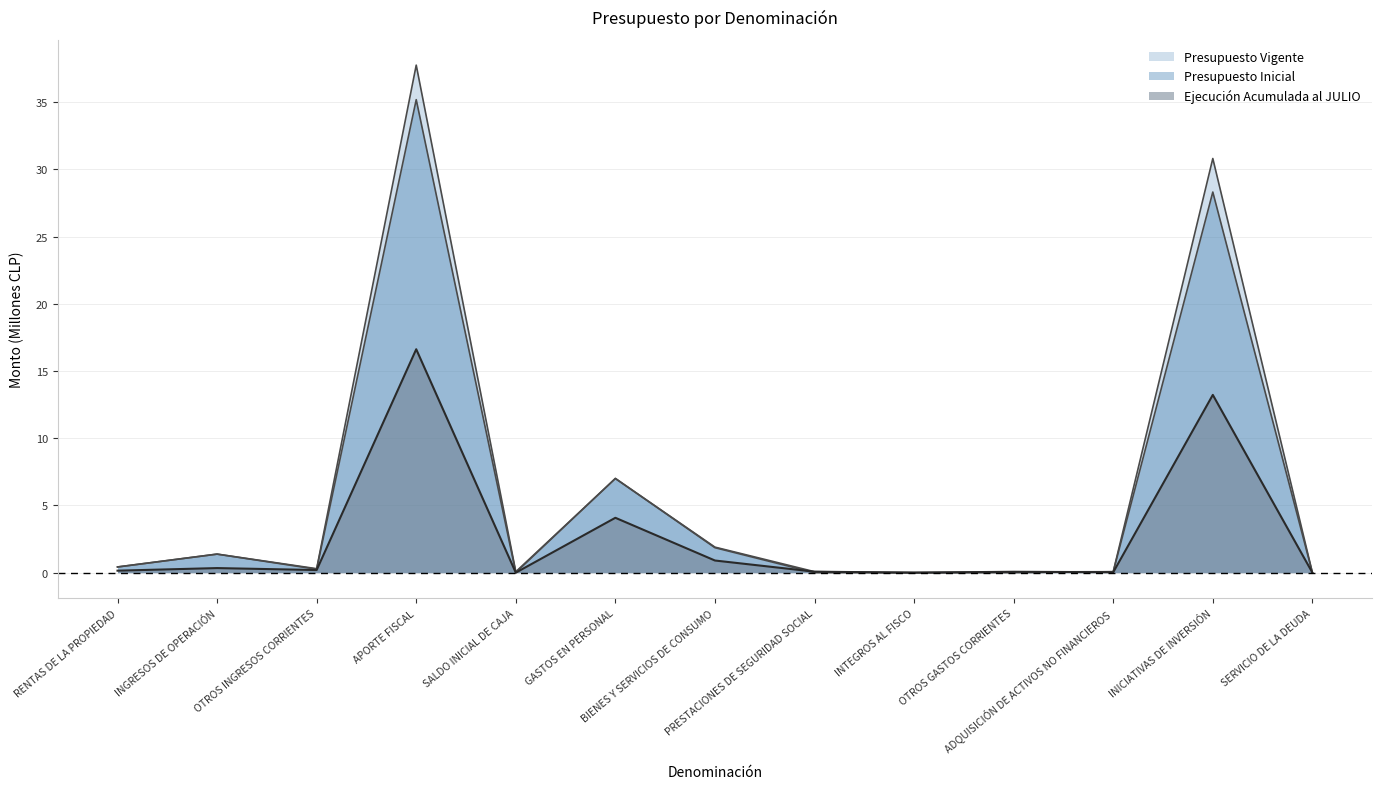

Is the value of Presupuesto Vigente at GASTOS EN PERSONAL greater than the value of Ejecución Acumulada al JULIO at ADQUISICIÓN DE ACTIVOS NO FINANCIEROS?

Yes